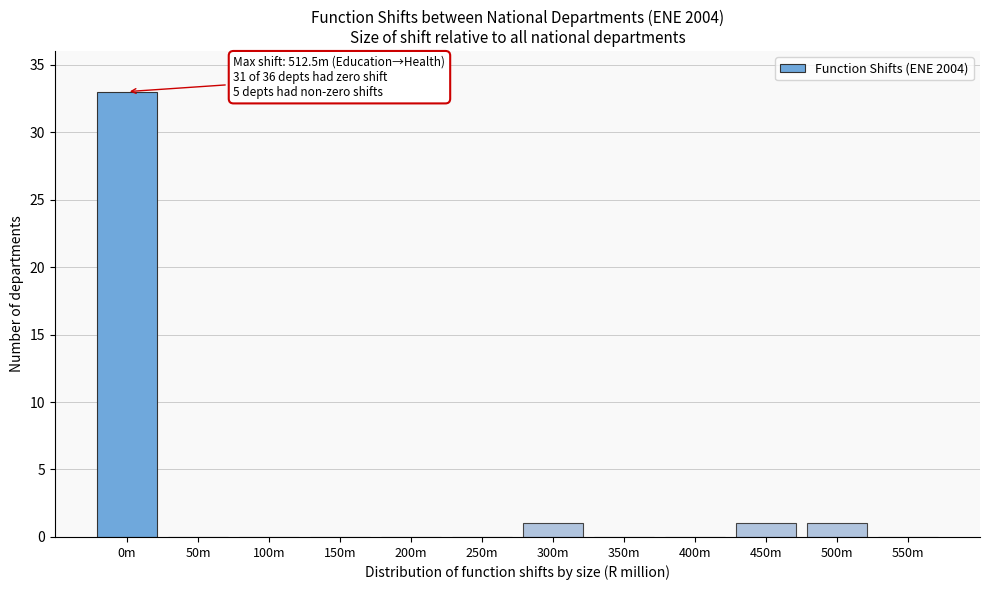

Reading right to left, what are all the values shown in this chart?

550m=0	500m=1	450m=1	400m=0	350m=0	300m=1	250m=0	200m=0	150m=0	100m=0	50m=0	0m=33